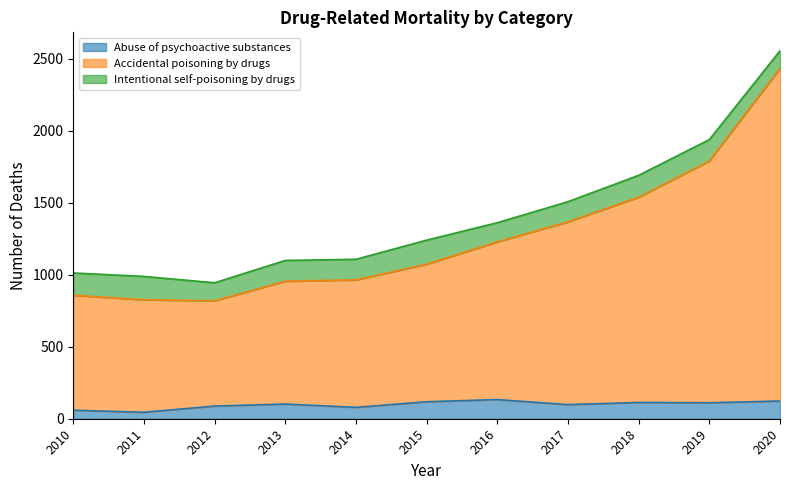

What is the total value across all series at 2012?

944